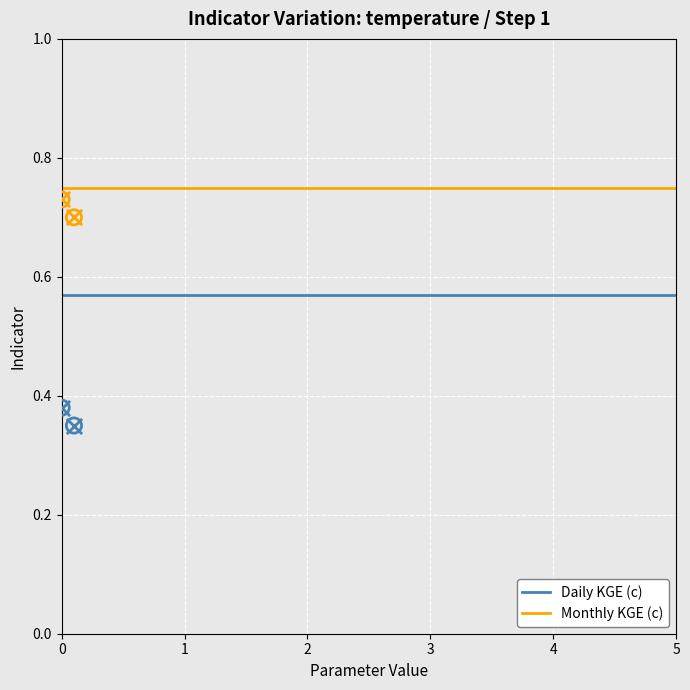

What are all the series names shown in the legend?

Daily KGE (c), Monthly KGE (c)